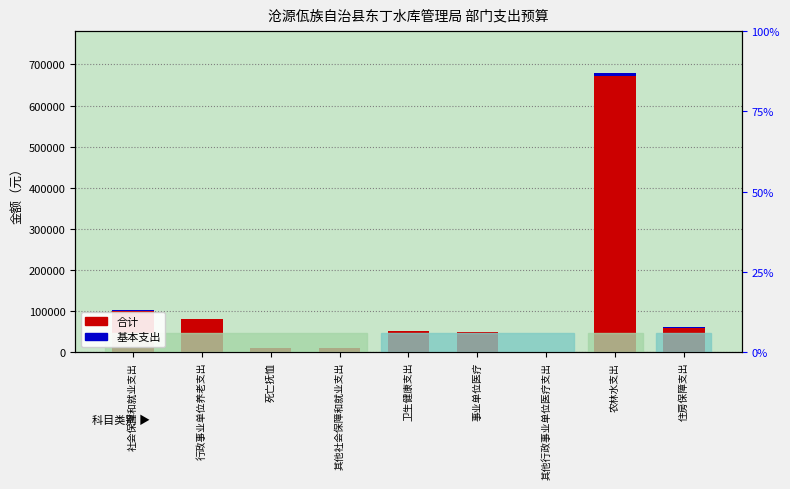

Does the chart contain any negative values?

No